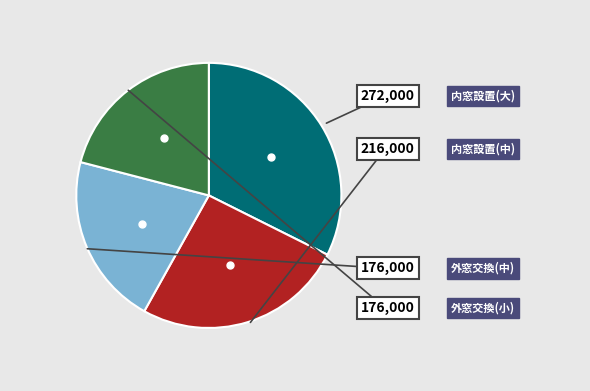

What is the smallest slice in the pie chart?

外窓交換(中)